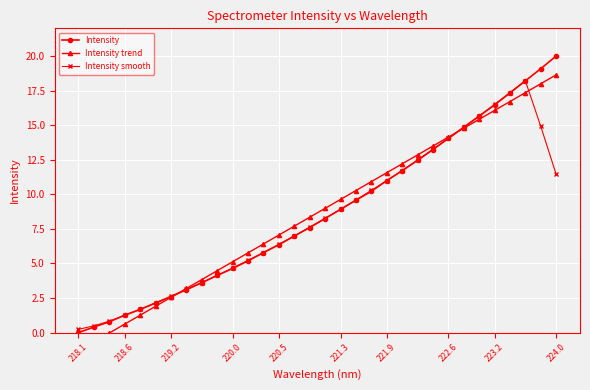

Which category has the lowest value in the Intensity smooth series?

218.1